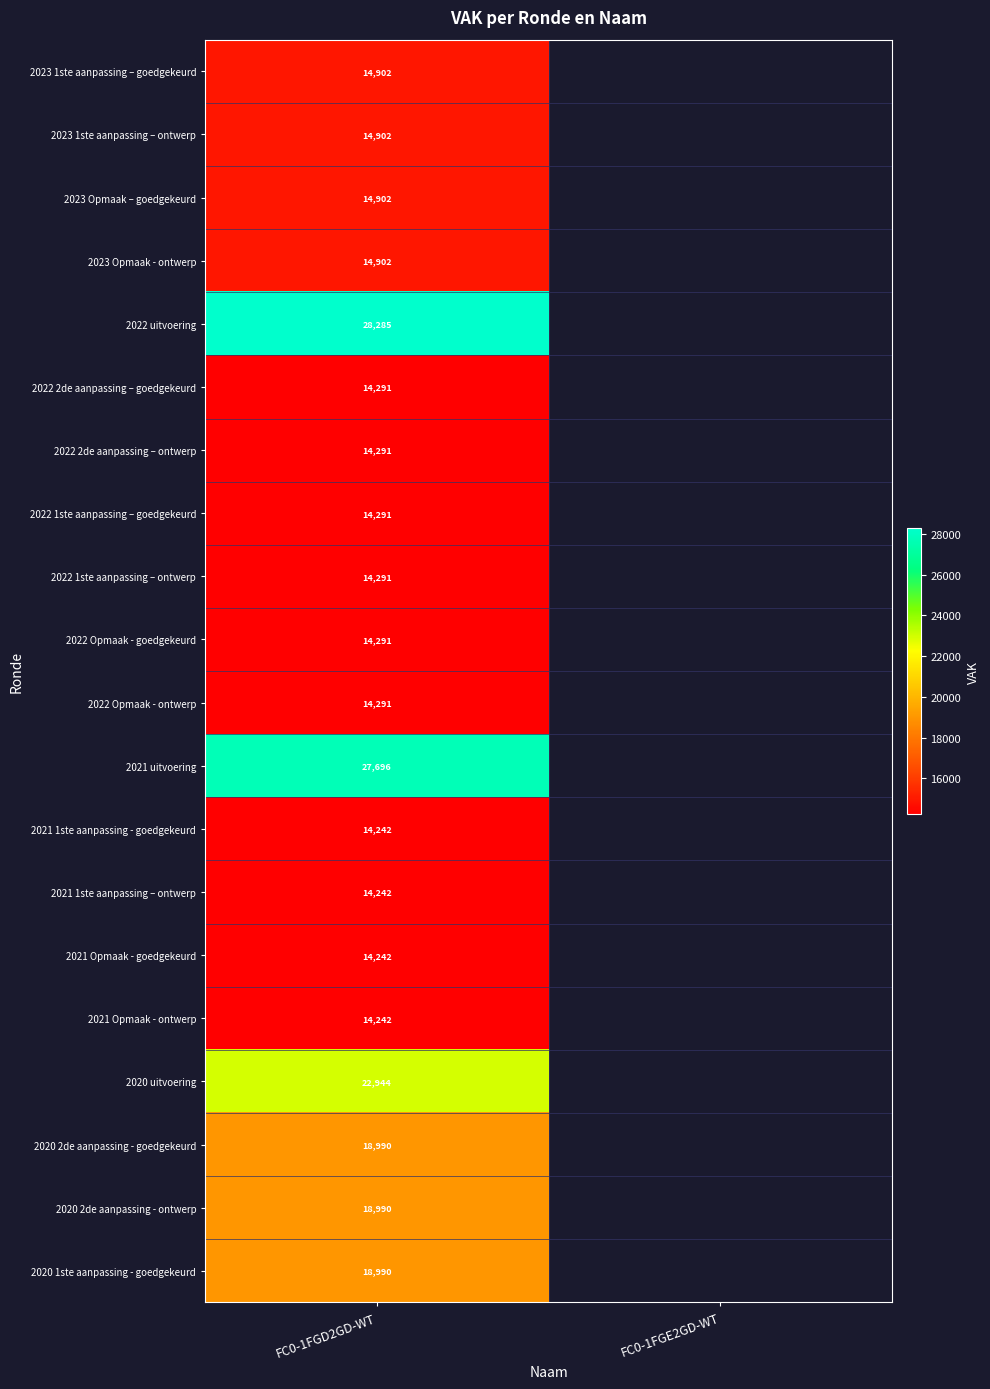

The value of 2022 1ste aanpassing – goedgekeurd at FC0-1FGD2GD-WT is 14291. True or false?

True